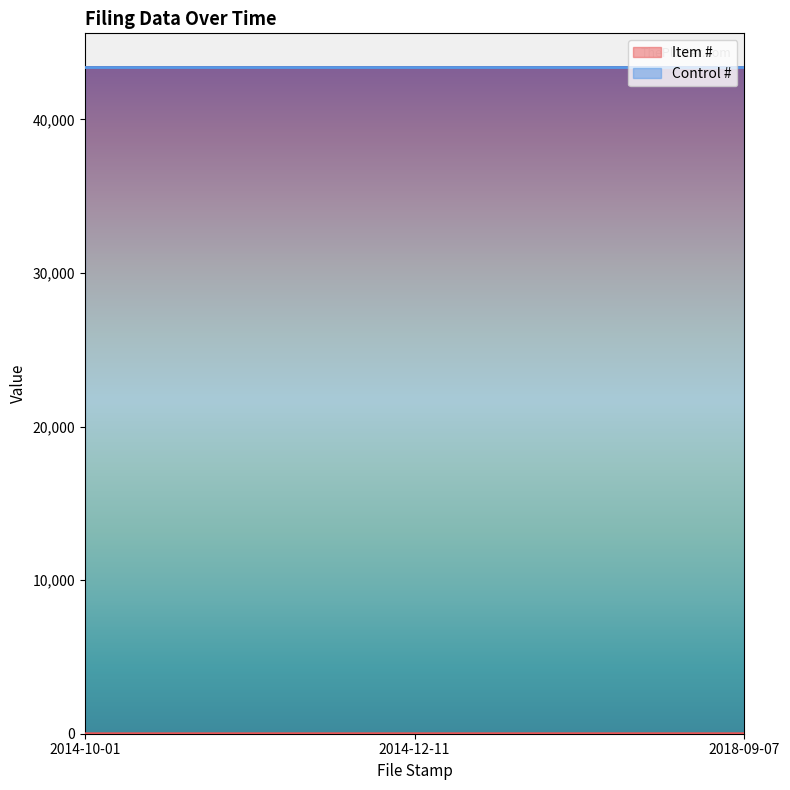

How many data points are less than 2?

1